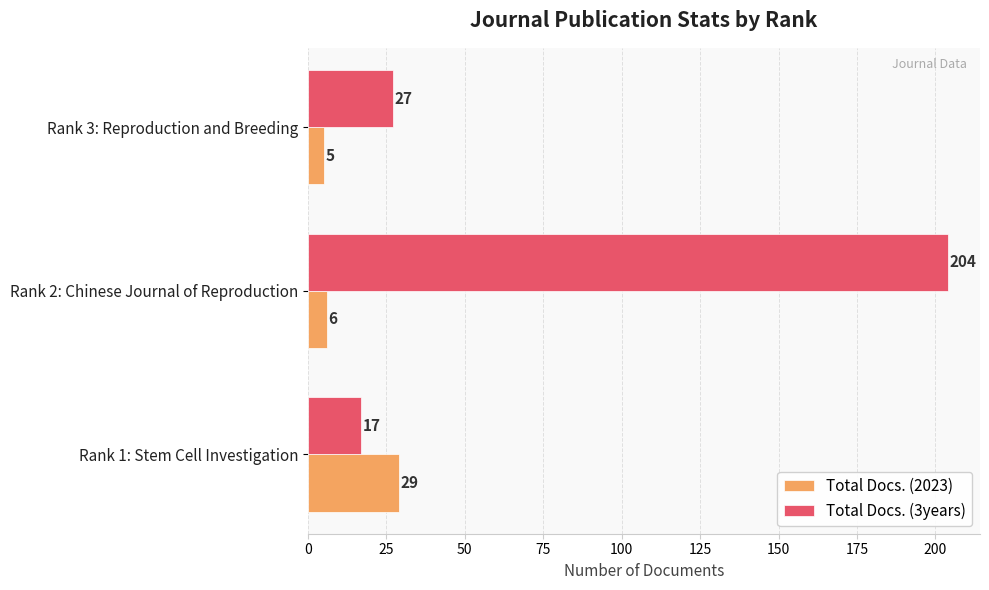

True or false: Total Docs. (3years) has a value of 17 at Rank 1: Stem Cell Investigation.

True